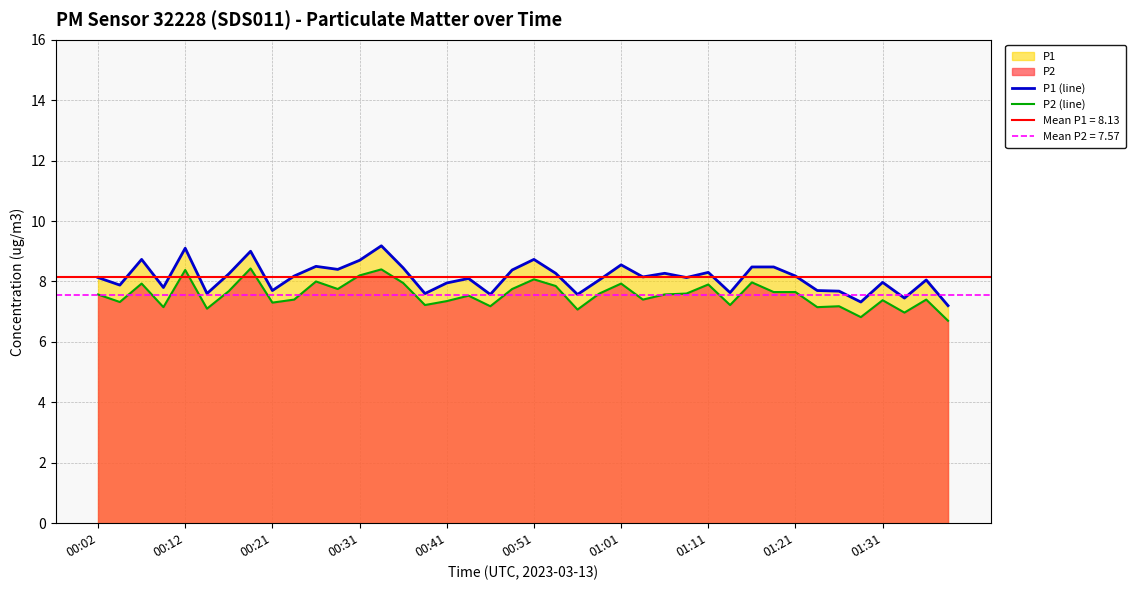

What is the label of the 40th point from the right?

00:02